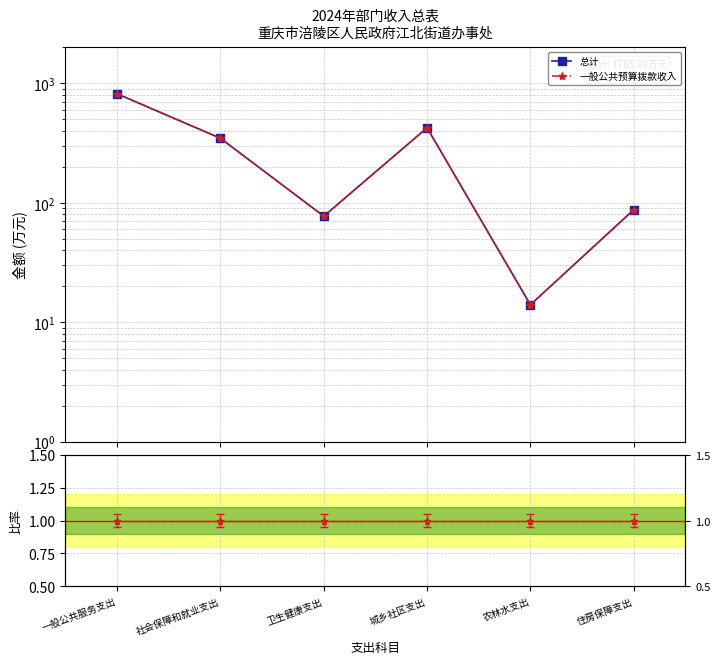

True or false: 比率 has a value of 1.7 at 卫生健康支出.

False